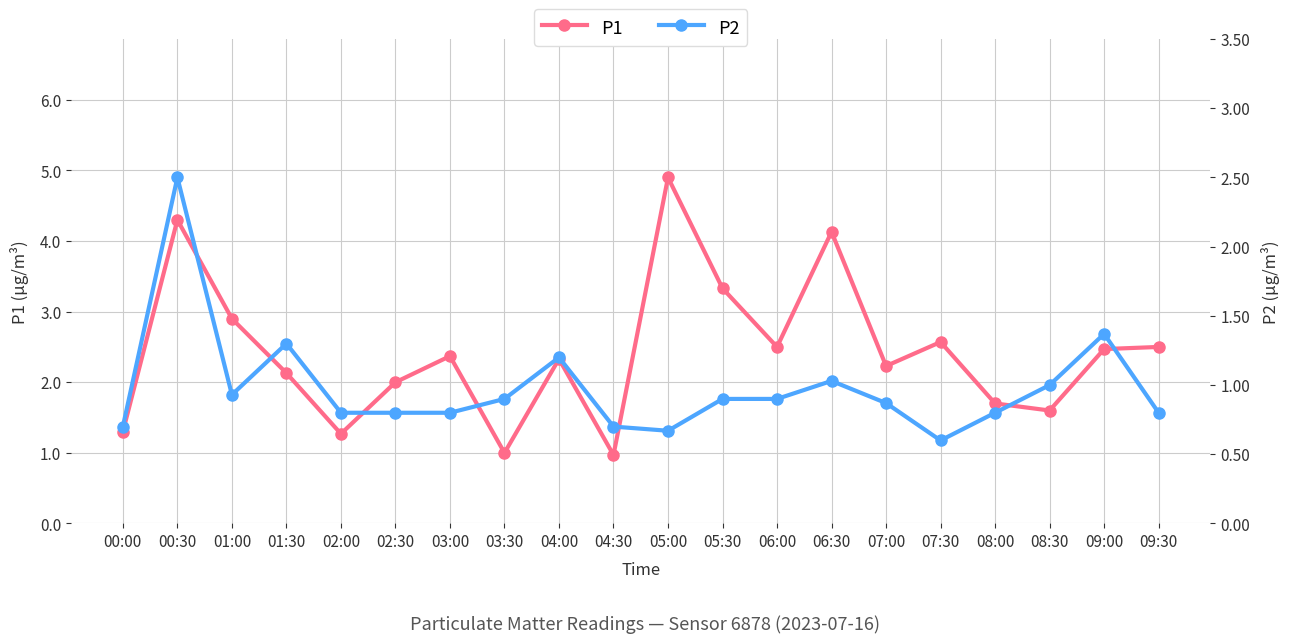

How many data points does each series have?

20